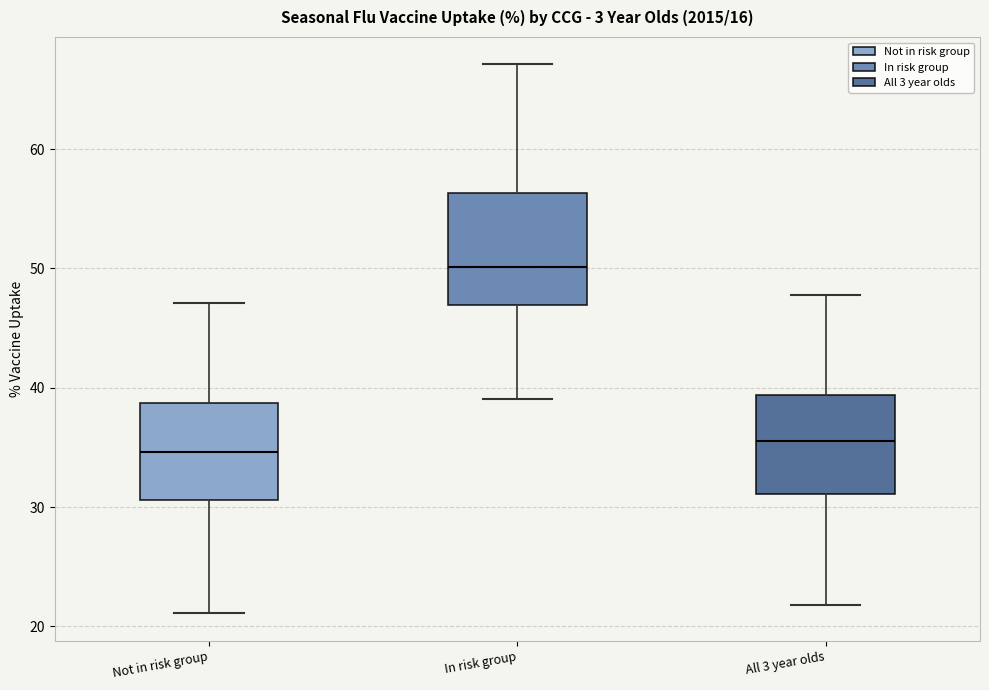

Reading left to right, transcribe this box plot: for each box, give where its median line is, the range the box spans, and where its two whiskers end, as read against the y-axis. The values are not printed on the chart, so give them approximately, as read against the axis.

Not in risk group: median 35, box 31 to 39, whiskers 21 to 47
In risk group: median 50, box 47 to 56, whiskers 39 to 67
All 3 year olds: median 36, box 31 to 39, whiskers 22 to 48